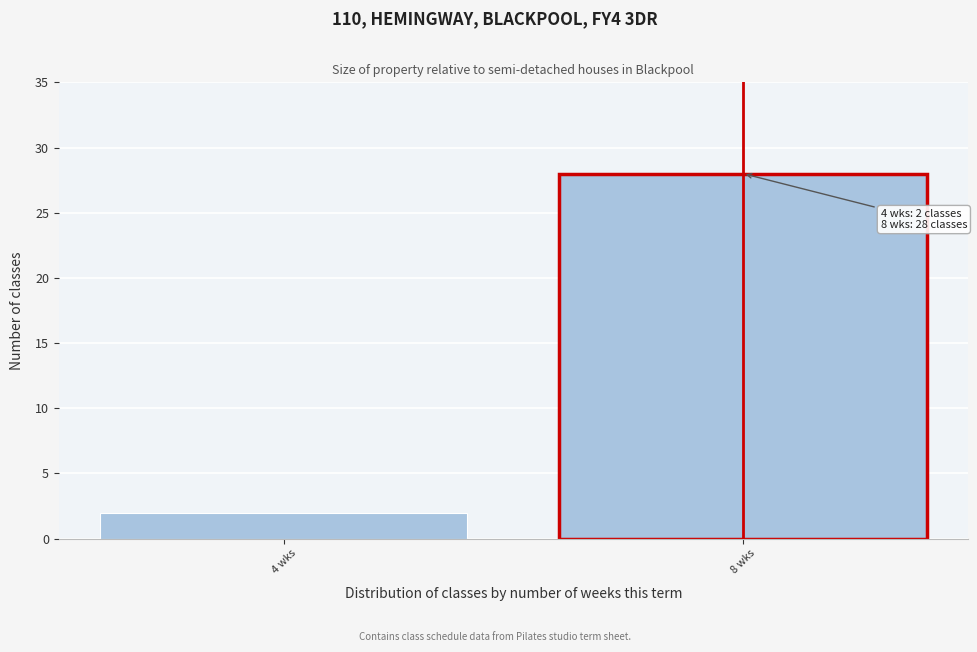

Reading left to right, transcribe all the data shown in this chart.

4 wks=2	8 wks=28